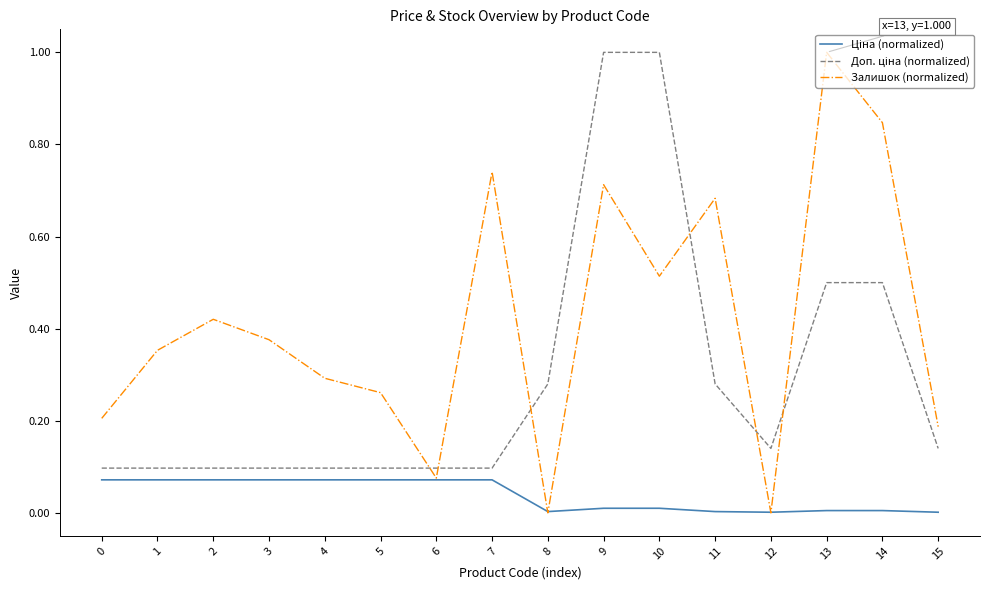

The Залишок (normalized) series shows 1.0 at 13. True or false?

True